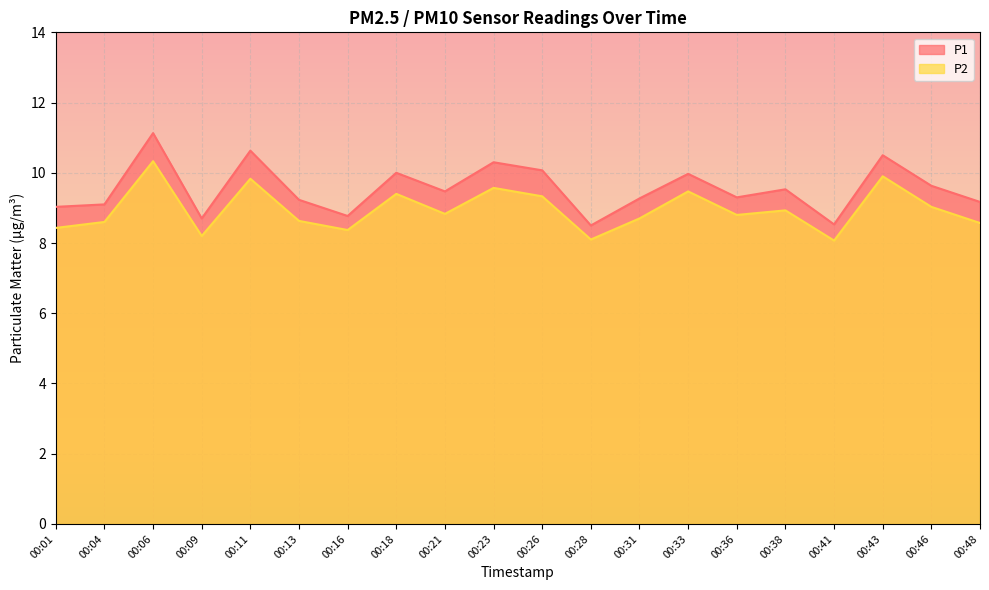

What is the sum of all P1 values?

190.8